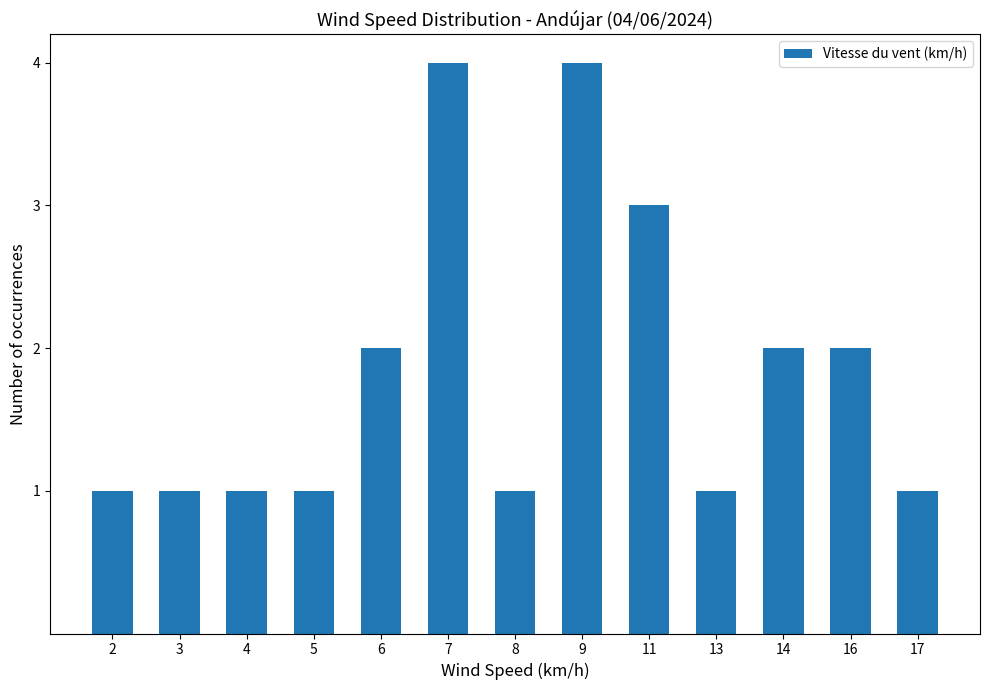

Reading left to right, extract all data points from this chart.

1	1	1	1	2	4	1	4	3	1	2	2	1